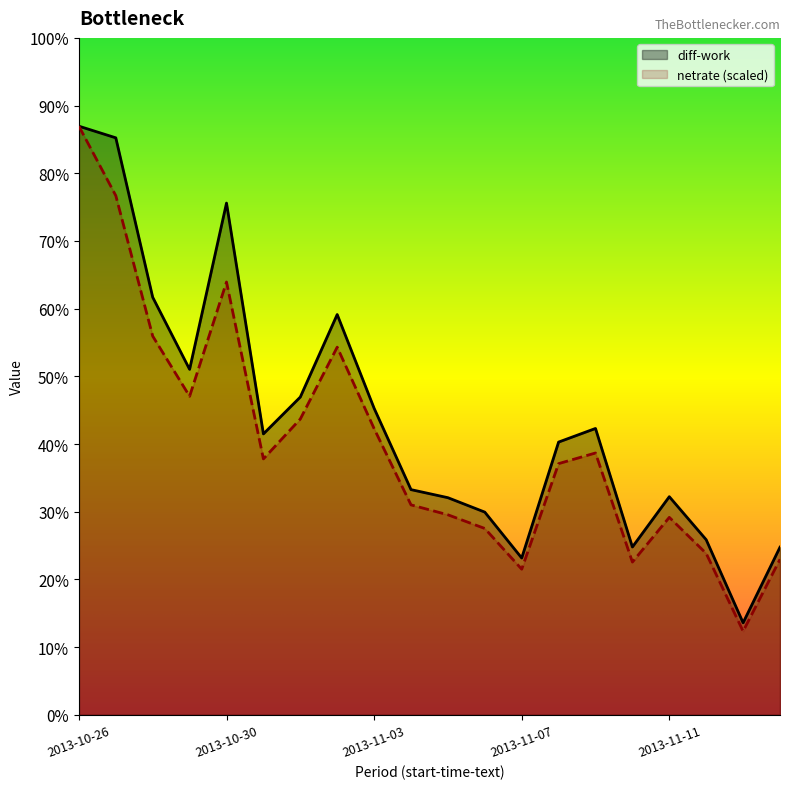

True or false: netrate and diff-work intersect in this chart.

False